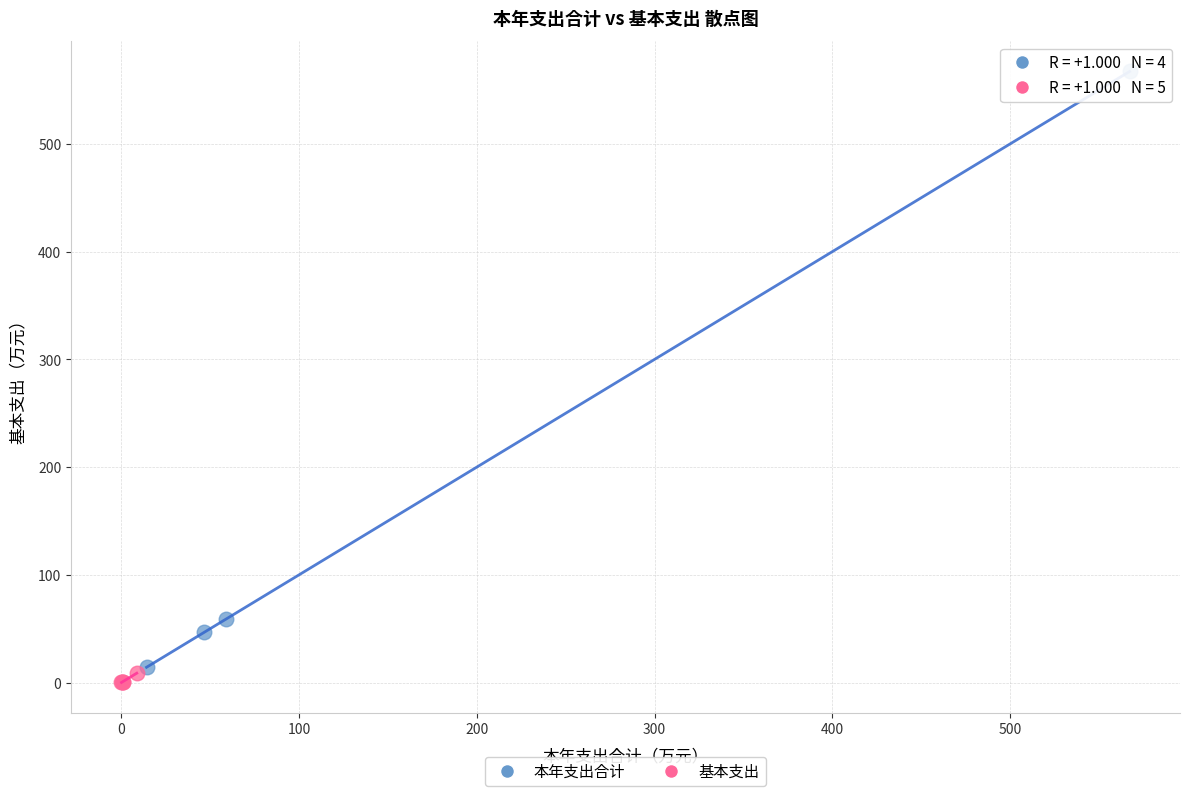

Which series has the largest Y range (max minus min)?

本年支出合计